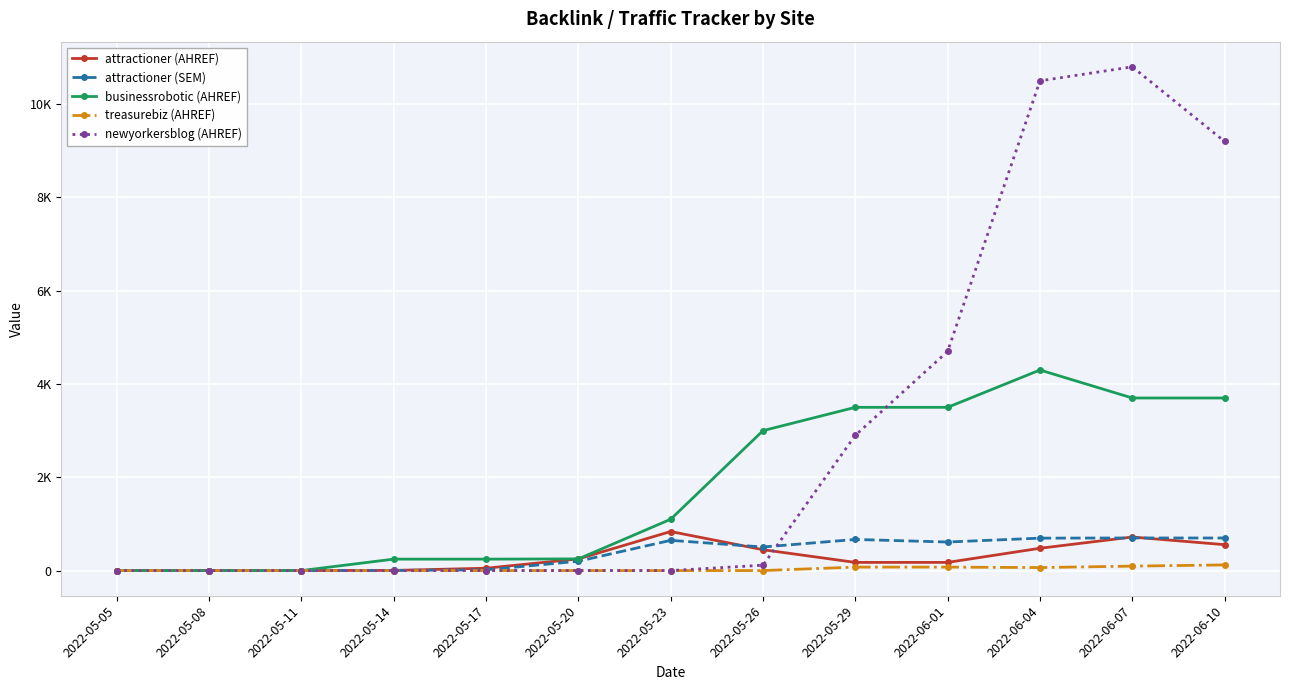

Reading left to right, extract all data points from this chart.

attractioner (AHREF): 1	1	1	3	50	250	837	447	175	175	478	719	555
attractioner (SEM): 0	0	0	3	15	200	648	505	667	612	695	699	698
businessrobotic (AHREF): 0	0	0	245	245	250	1100	3000	3500	3500	4300	3700	3700
treasurebiz (AHREF): 0	0	0	0	0	0	0	0	74	74	64	95	121
newyorkersblog (AHREF): 0	0	0	0	0	0	0	115	2900	4700	10500	10800	9200